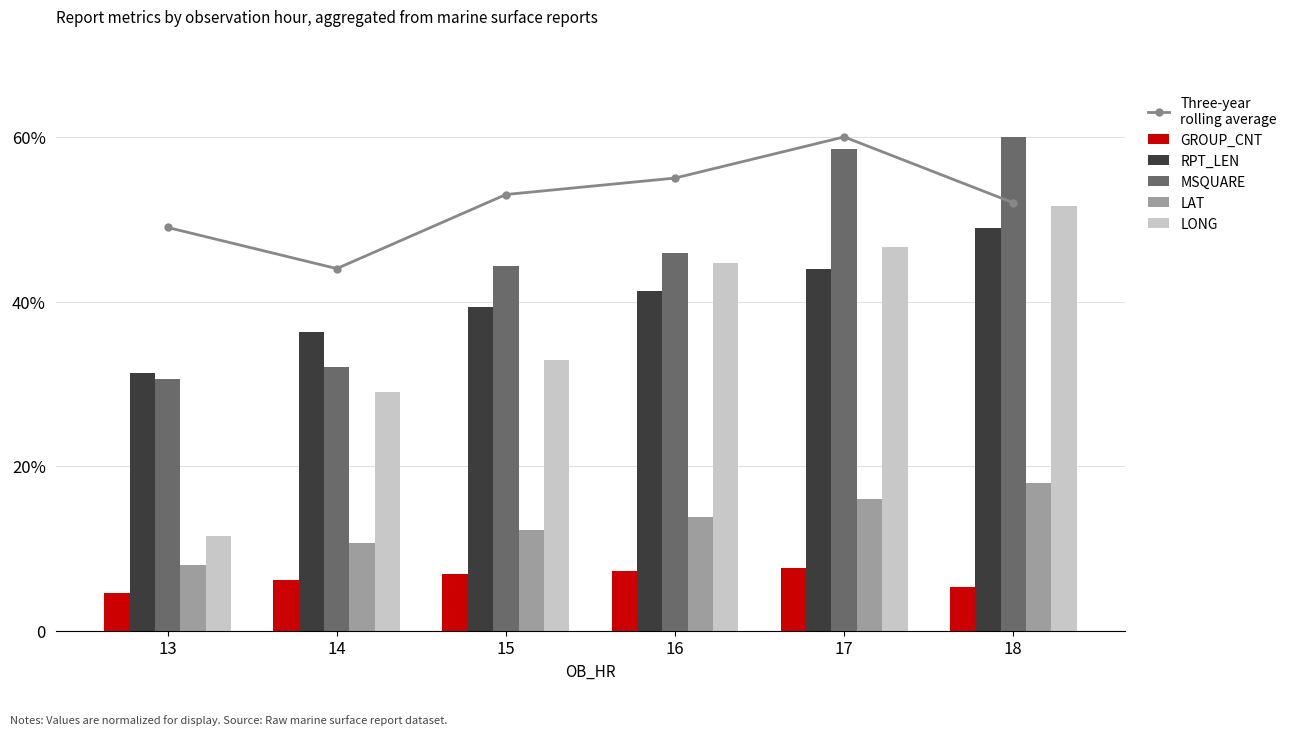

What is the value of the MSQUARE bar at the 6th from the left?

60.0